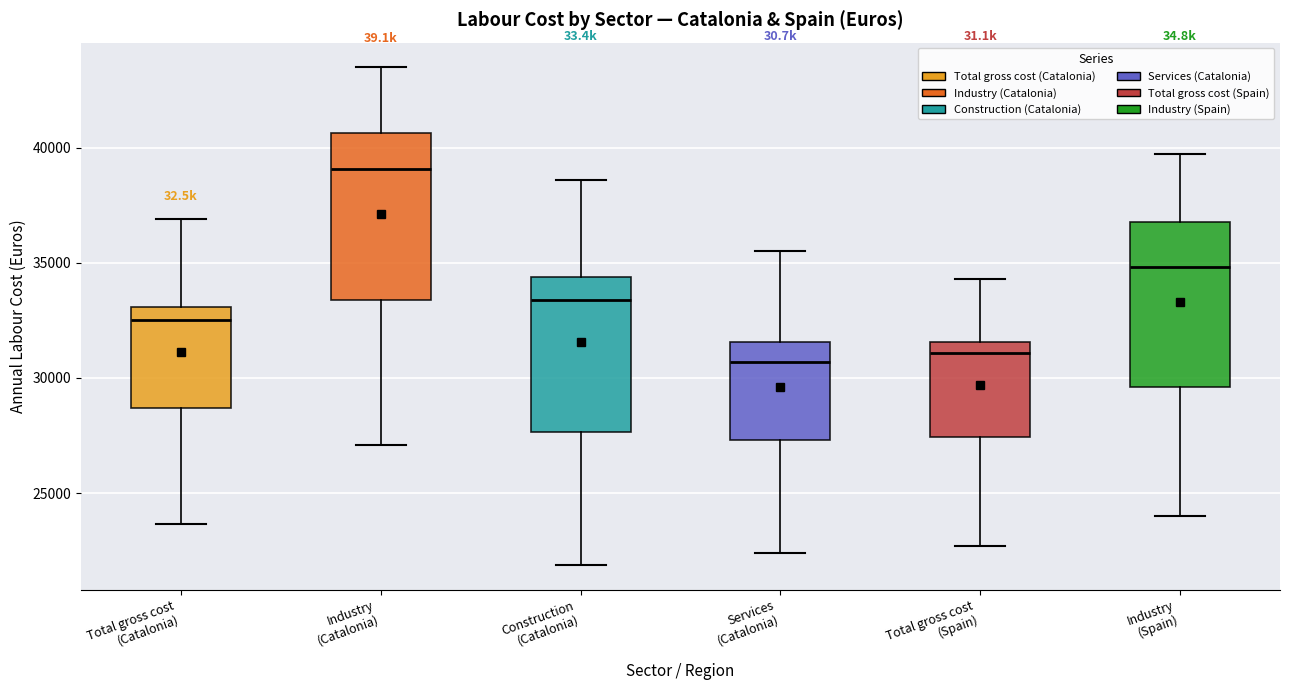

Reading left to right, transcribe this box plot: for each box, give where its median line is, the range the box spans, and where its two whiskers end, as read against the y-axis. The values are not printed on the chart, so give them approximately, as read against the axis.

Total gross cost (Catalonia): median 32500, box 28500 to 33000, whiskers 23500 to 37000
Industry (Catalonia): median 39000, box 33500 to 40500, whiskers 27000 to 43500
Construction (Catalonia): median 33500, box 27500 to 34500, whiskers 22000 to 38500
Services (Catalonia): median 30500, box 27500 to 31500, whiskers 22500 to 35500
Total gross cost (Spain): median 31000, box 27500 to 31500, whiskers 22500 to 34500
Industry (Spain): median 35000, box 29500 to 37000, whiskers 24000 to 39500